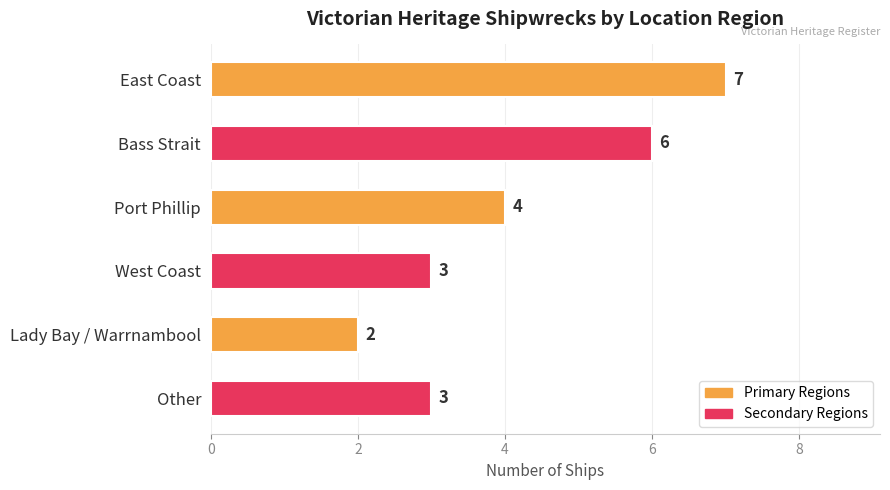

What is the smallest value displayed?

2